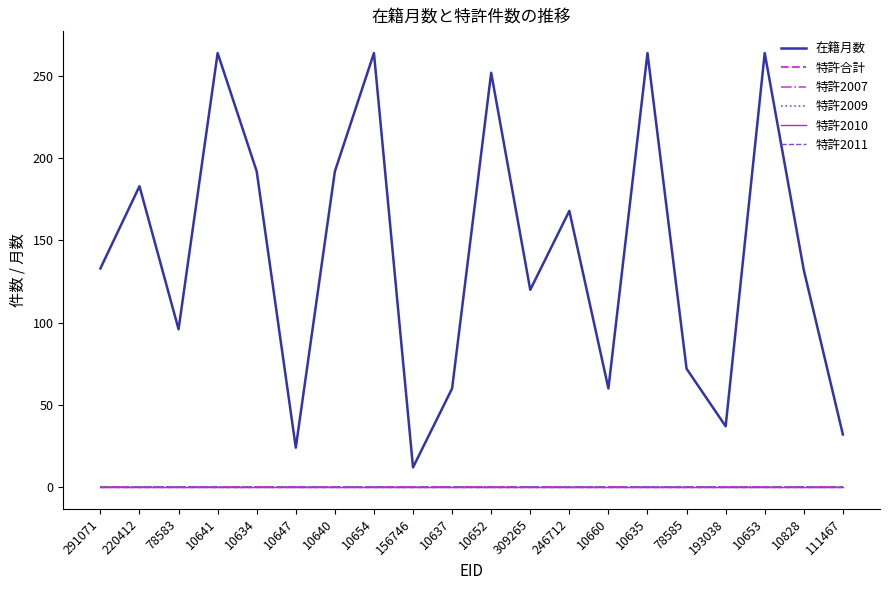

What position from the left is 10652?

11